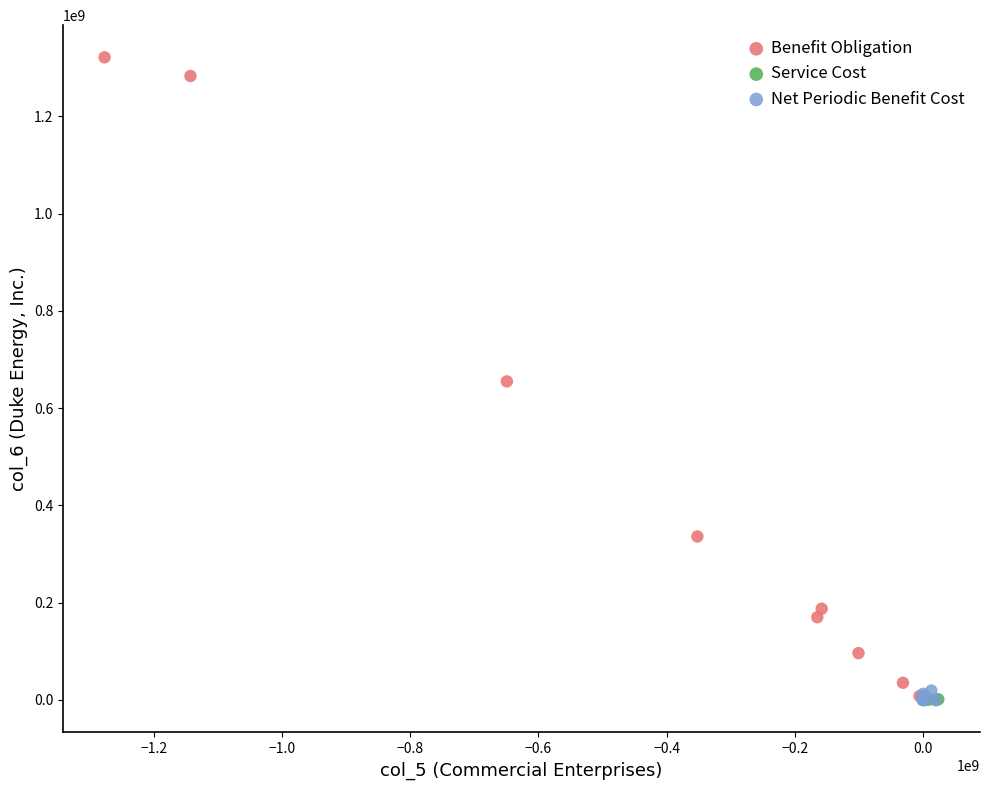

Which series has the largest Y range (max minus min)?

Benefit Obligation